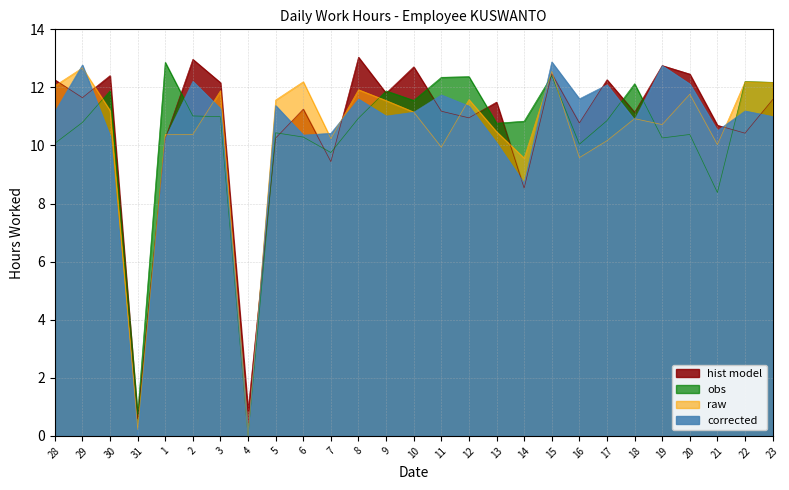

What is the total value across all series at 8?

47.0